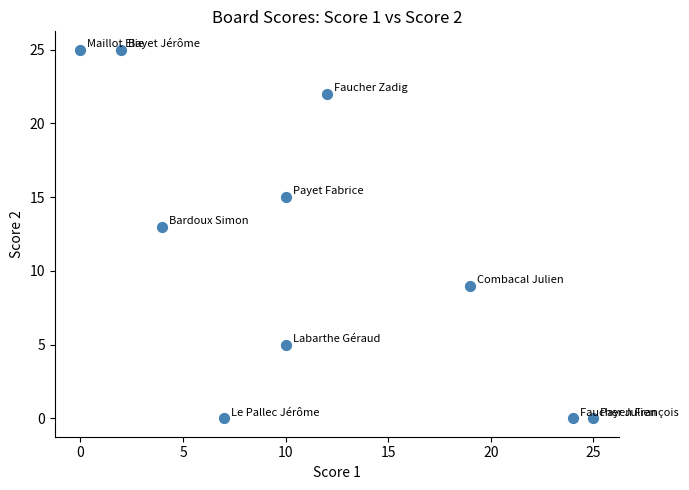

What Y value in the scatter plot is closest to 12?

13